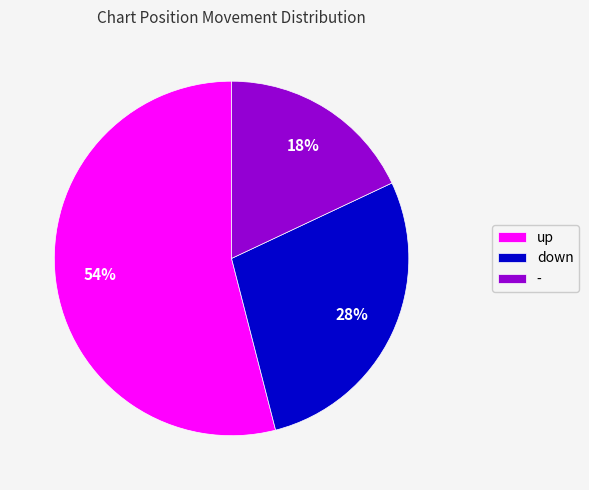

What is the majority slice?

up